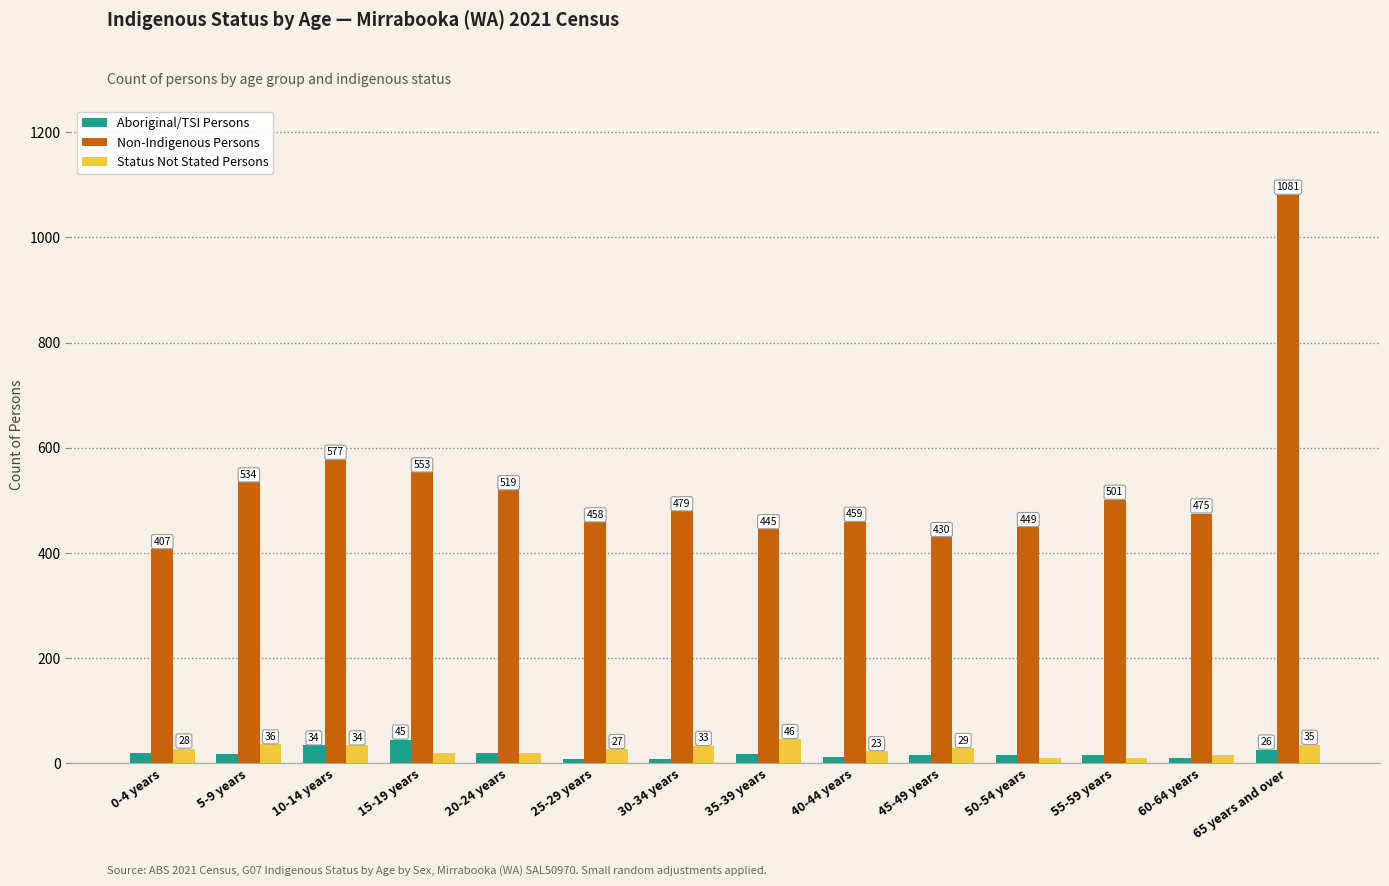

What is the minimum value for Status Not Stated Persons?

10